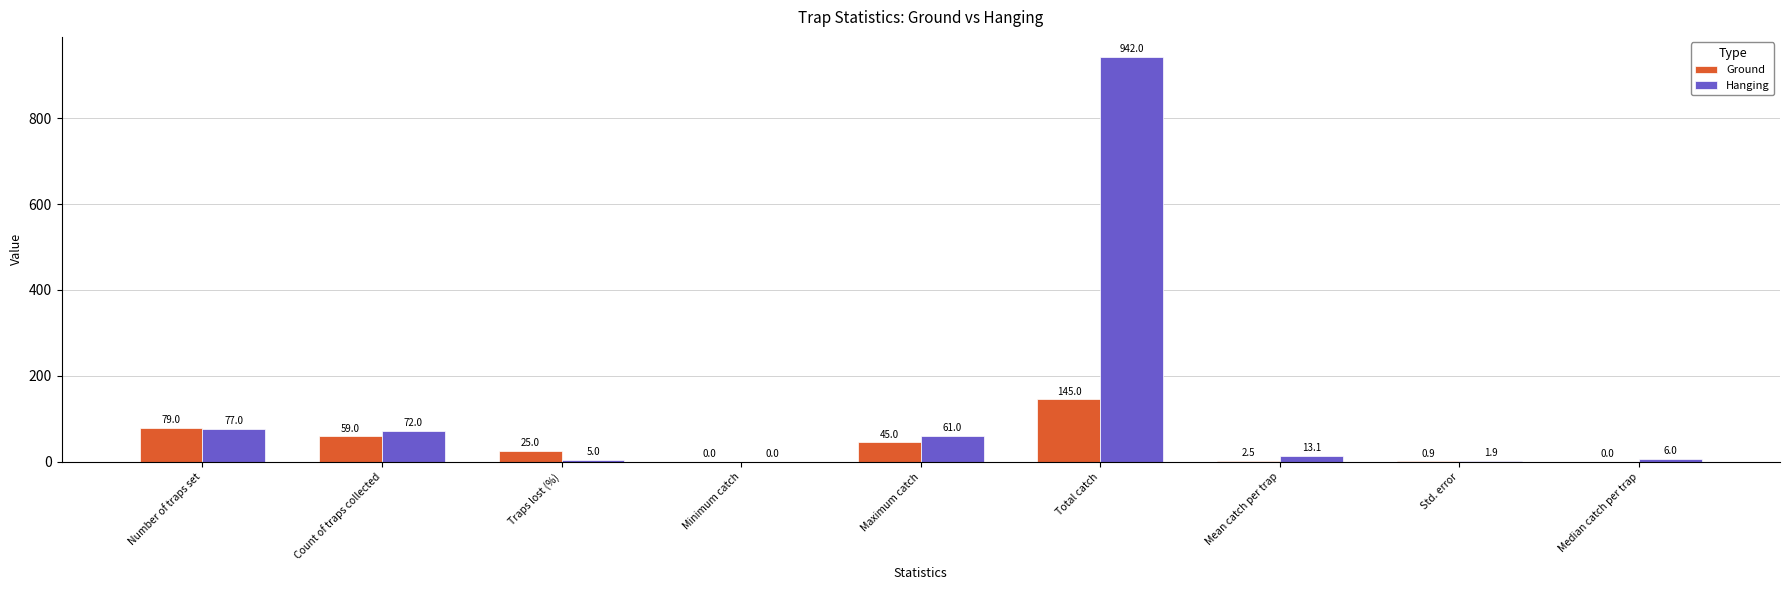

Is it true that Hanging equals 6.0 at Median catch per trap?

True